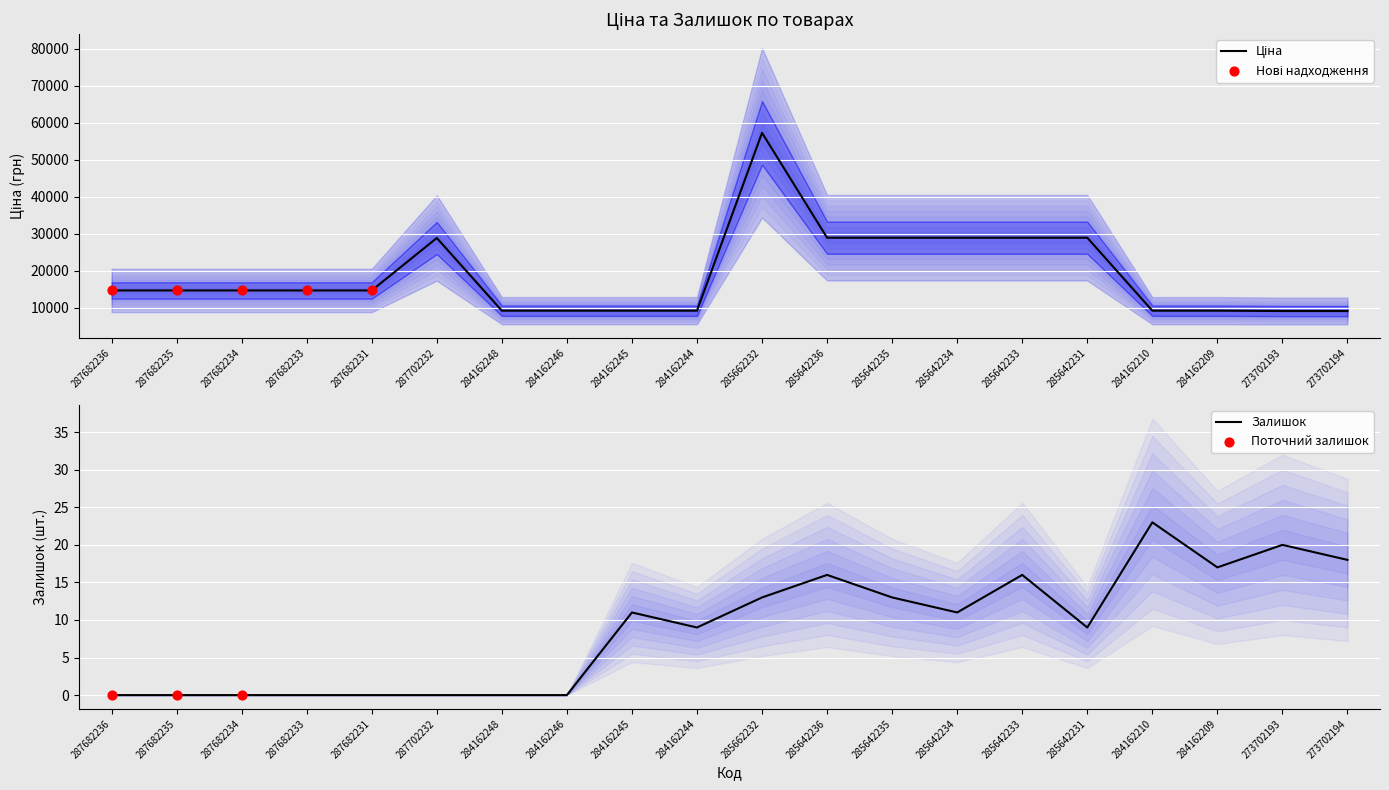

Is the value of Ціна at 284162248 greater than the value of Залишок at 285662232?

Yes